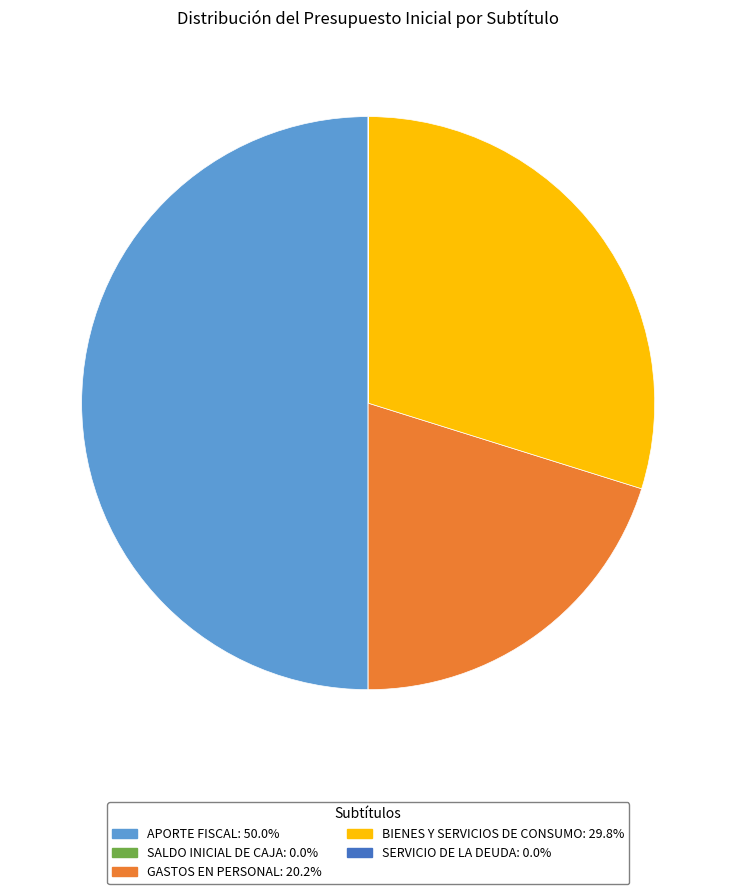

What is the largest slice in the pie chart?

APORTE FISCAL